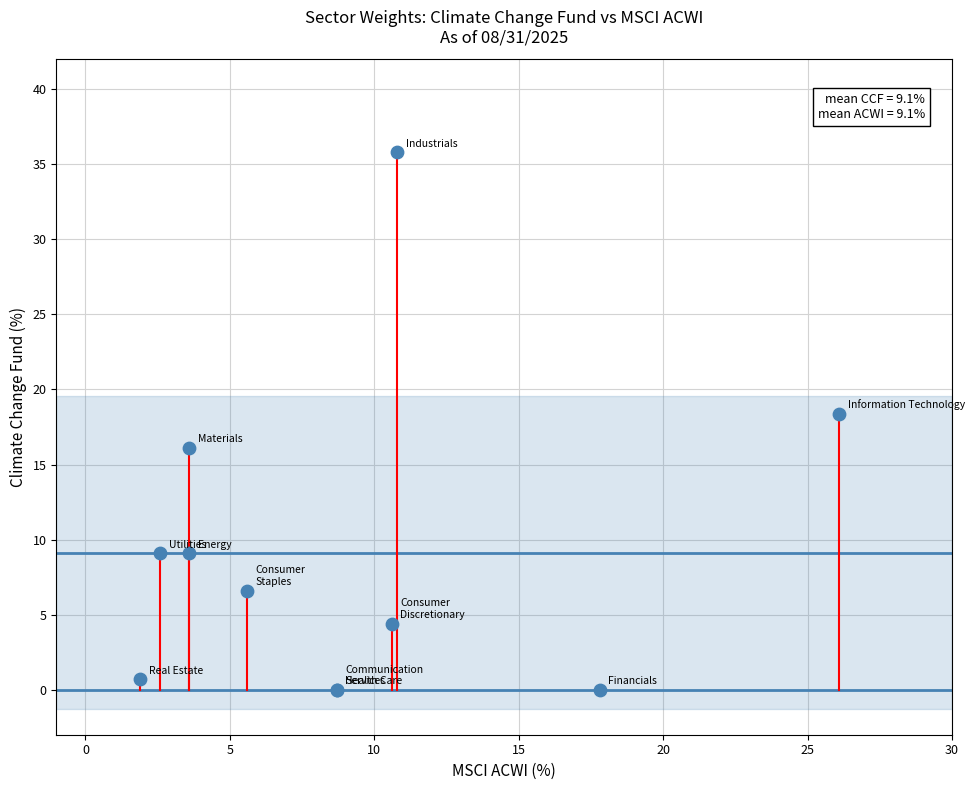

What Y value in the scatter plot is closest to 17?

16.1